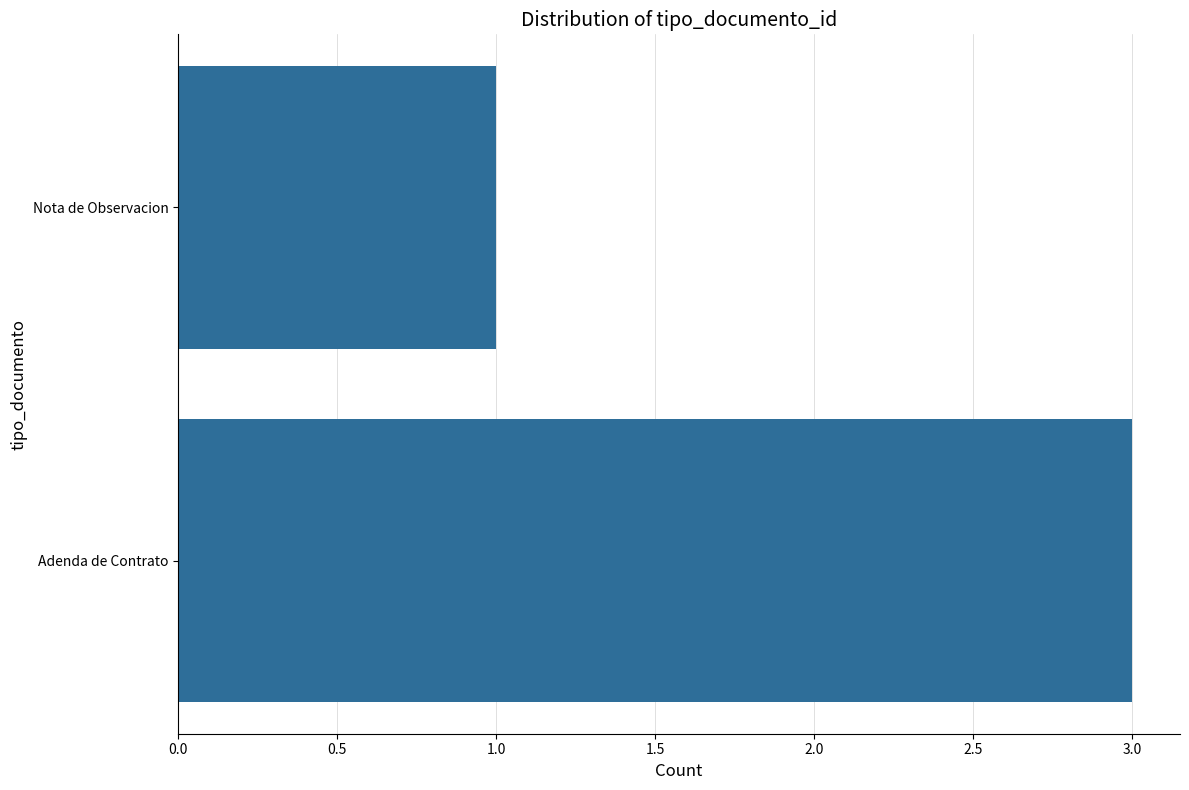

What is the ratio of the value at Nota de Observacion to the value at Adenda de Contrato?

0.3